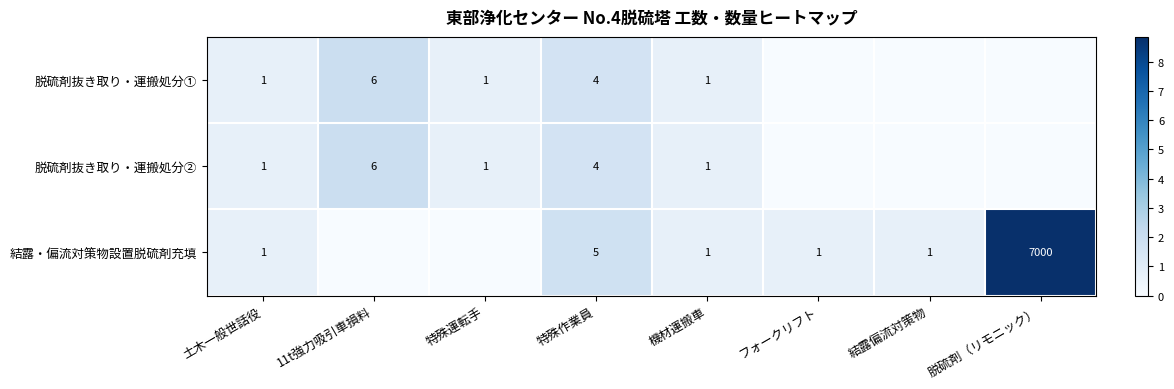

What is the difference between the 結露・偏流対策物設置脱硫剤充填 values at 特殊作業員 and 土木一般世話役?

4